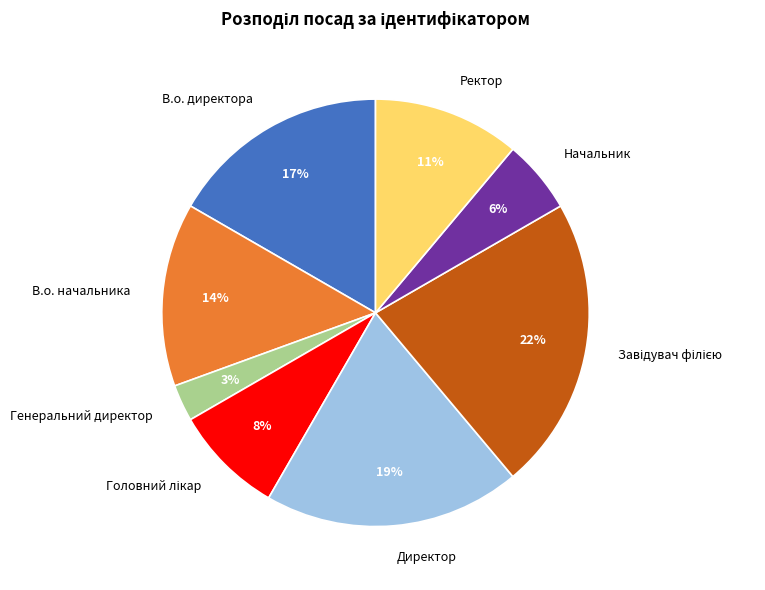

Does В.о. начальника account for over 50% of the chart?

No